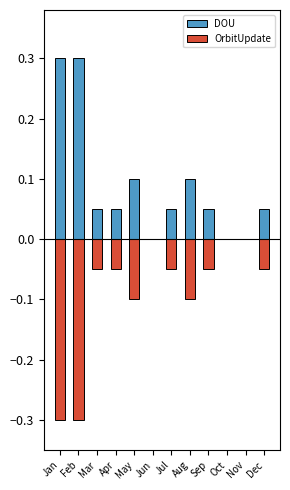

Which category has the highest value in the OrbitUpdate series?

Jun